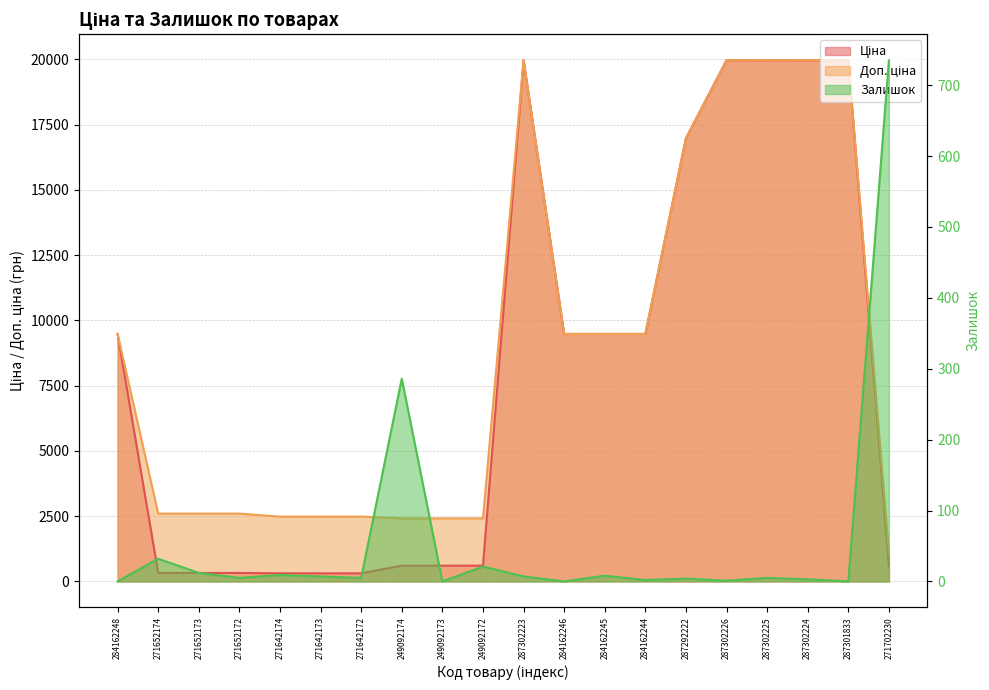

Which category has the highest value in the Ціна series?

287302223